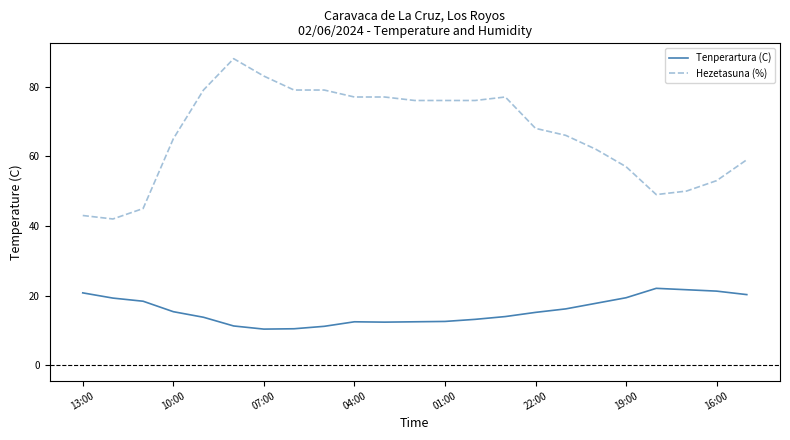

Rank the series by their maximum value, from highest to lowest.

Hezetasuna (%), Tenperartura (C)